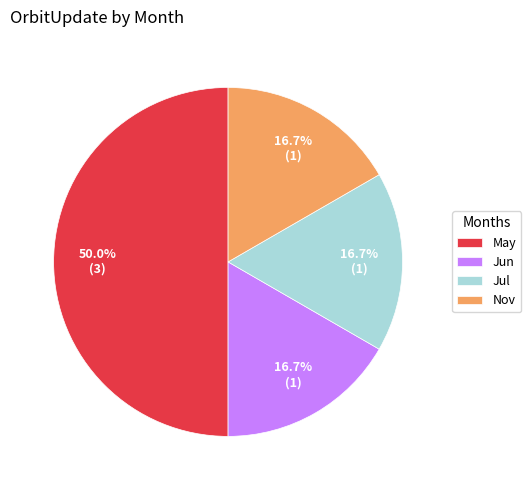

Which slice is the largest?

May